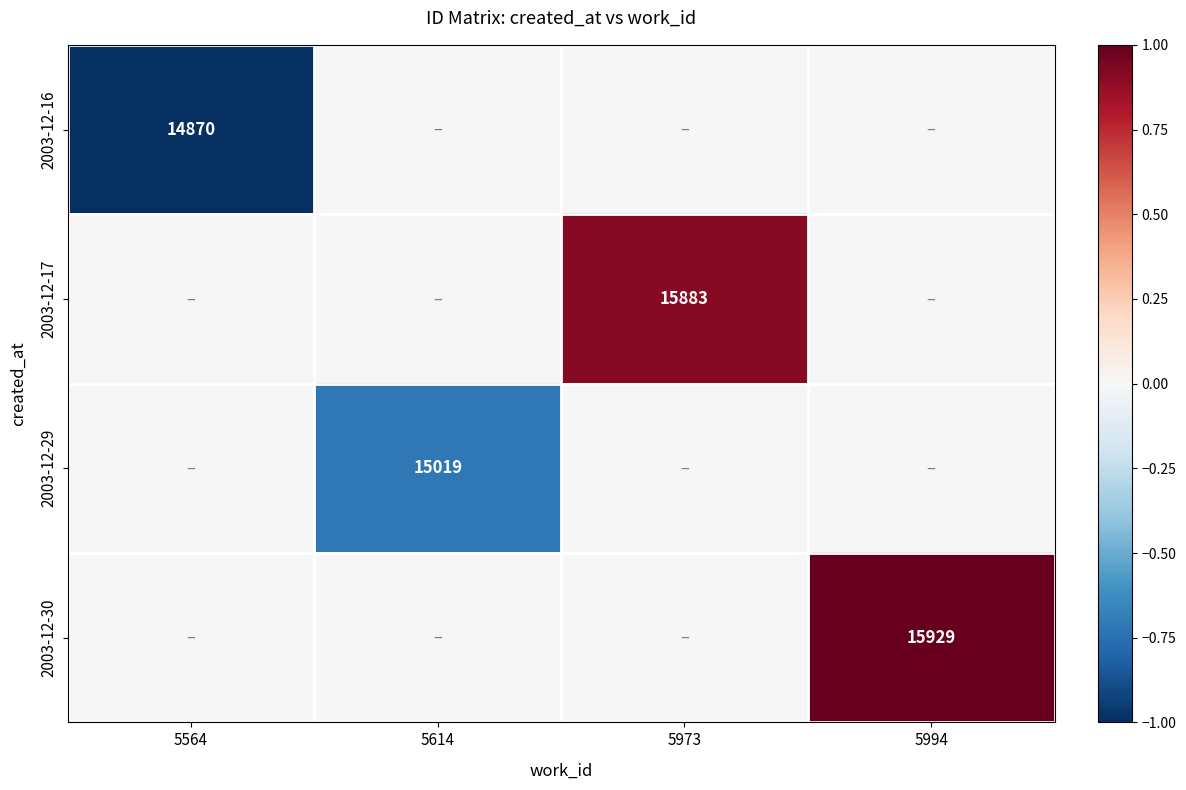

True or false: 2003-12-29 has a value of 15019 at 5614.

True